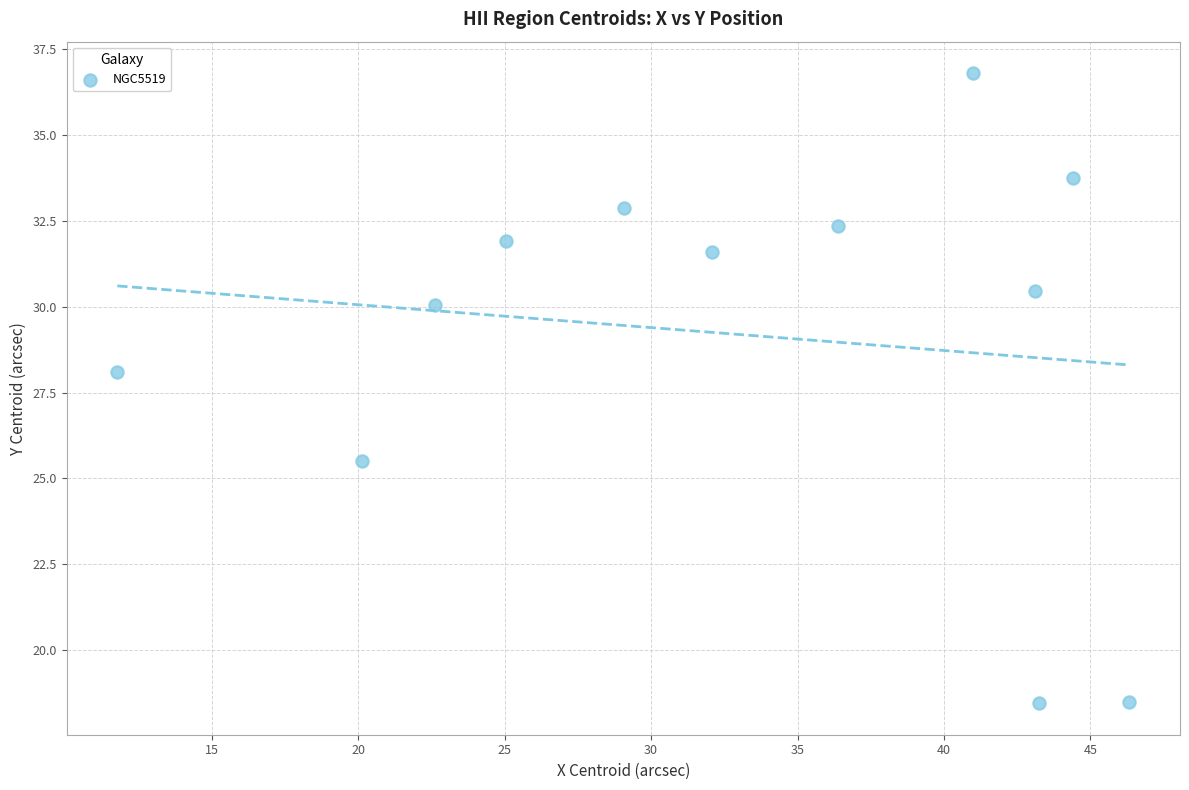

What Y value in the scatter plot is closest to 27?

28.1